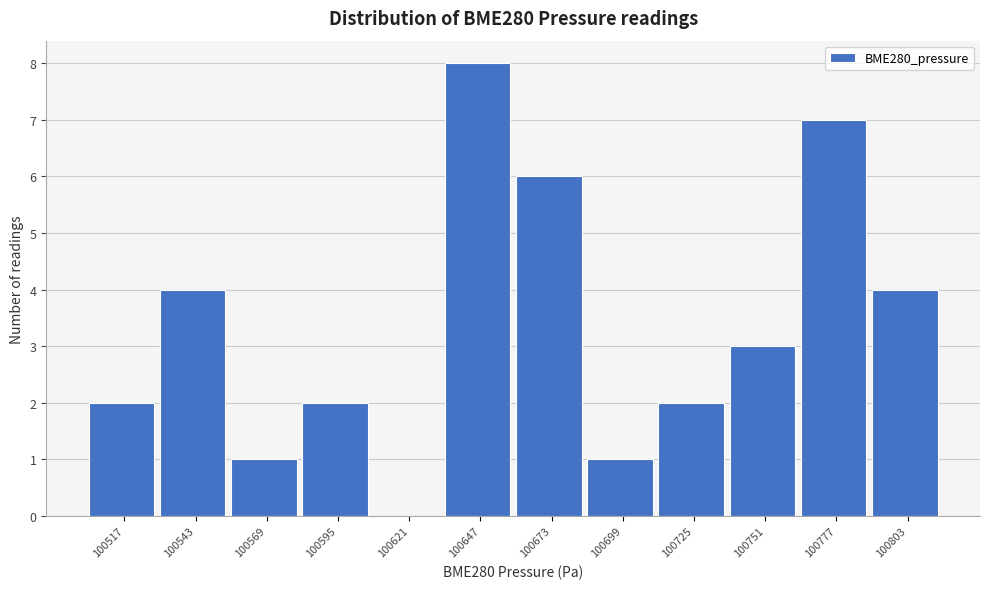

Reading right to left, list all the values displayed in this chart.

100803=4	100777=7	100751=3	100725=2	100699=1	100673=6	100647=8	100621=0	100595=2	100569=1	100543=4	100517=2